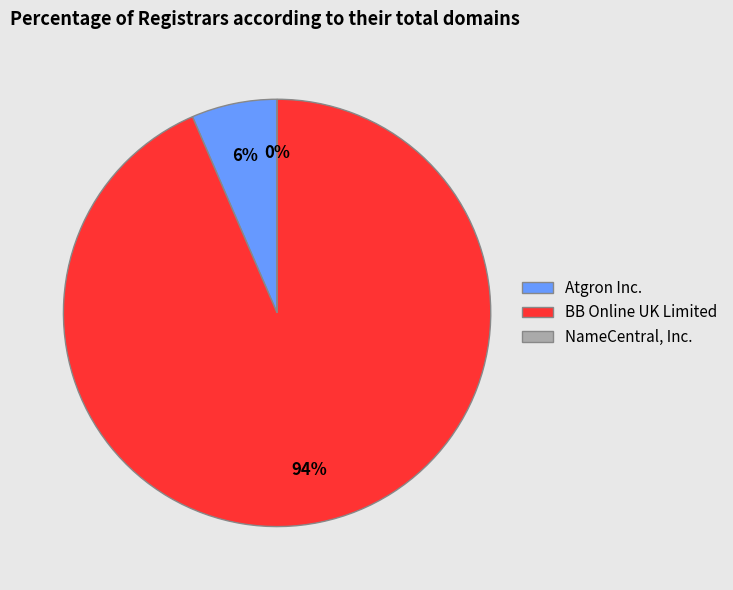

Count the number of slices in the pie.

3